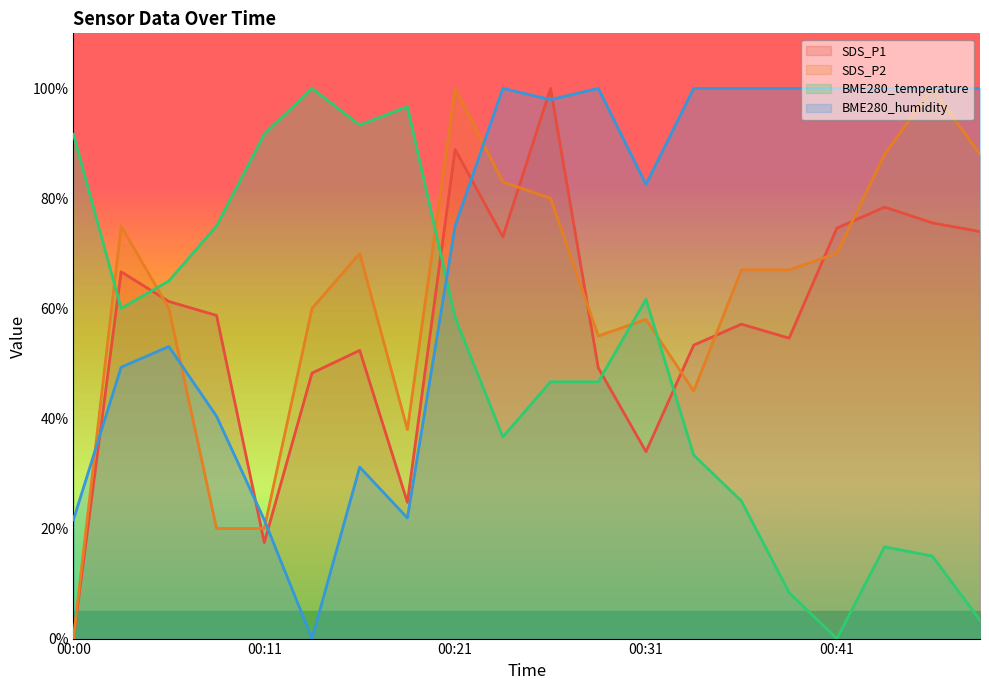

What is the average value of the BME280_humidity series?

69.7